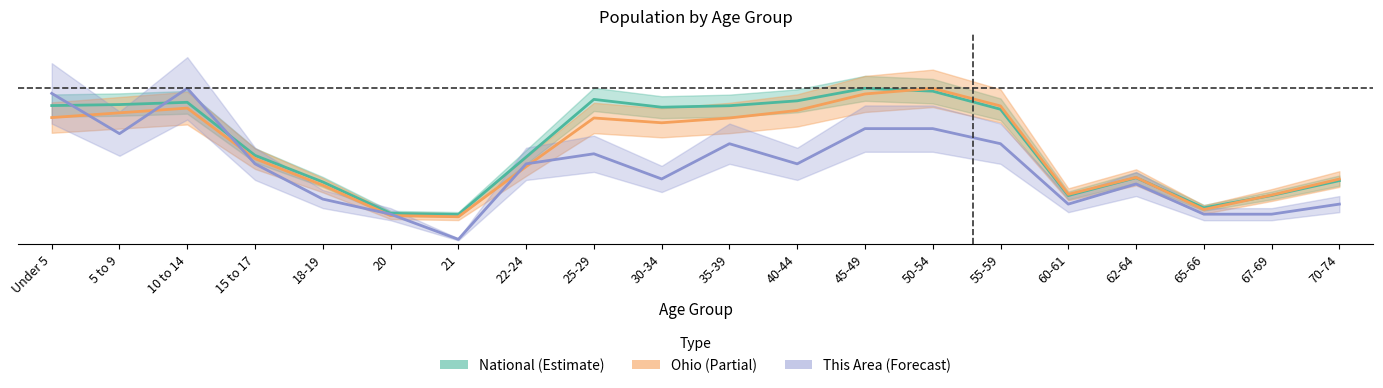

After their last crossing, which series has the higher values: Ohio or This Area?

Ohio